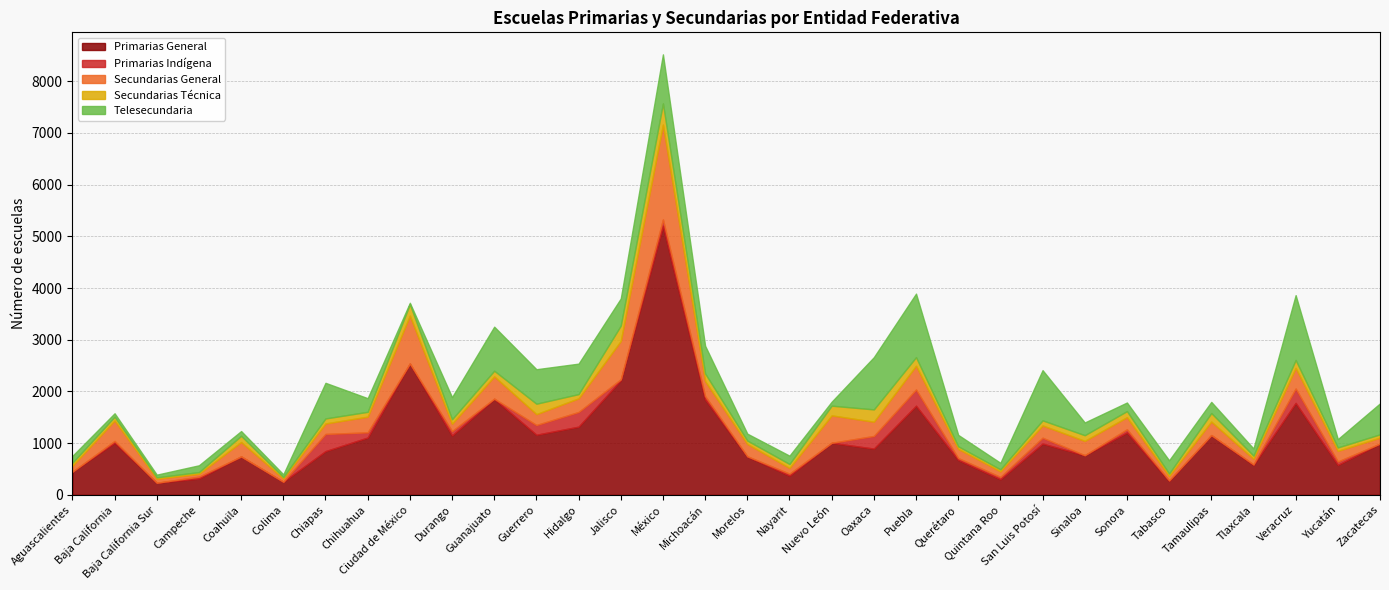

How many lines are shown in the chart?

5